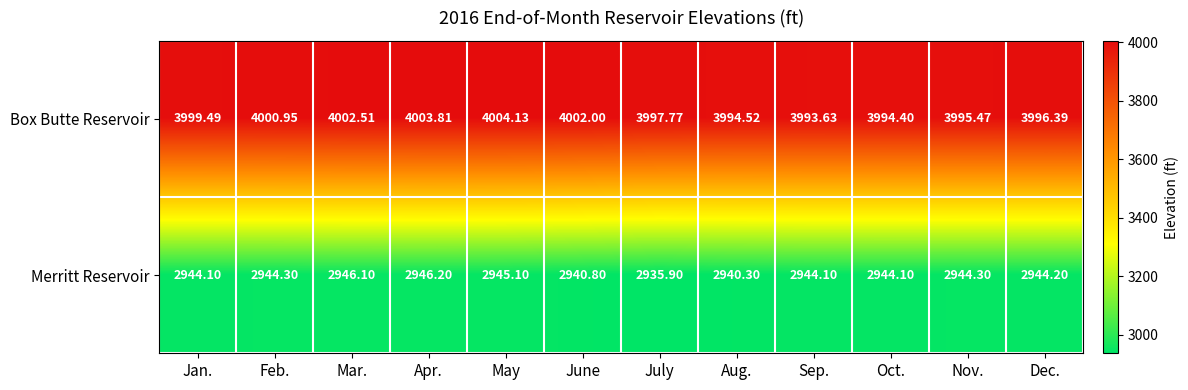

Which series changed the most between July and Nov.?

Merritt Reservoir